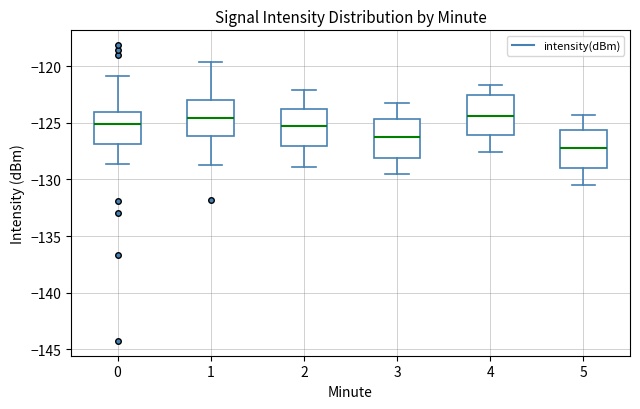

Reading left to right, transcribe this box plot: for each box, give where its median line is, the range the box spans, and where its two whiskers end, as read against the y-axis. The values are not printed on the chart, so give them approximately, as read against the axis.

0: median -125.0, box -127.0 to -124.0, whiskers -128.5 to -121.0
1: median -124.5, box -126.0 to -123.0, whiskers -128.5 to -119.5
2: median -125.0, box -127.0 to -124.0, whiskers -129.0 to -122.0
3: median -126.0, box -128.0 to -124.5, whiskers -129.5 to -123.5
4: median -124.5, box -126.0 to -122.5, whiskers -127.5 to -121.5
5: median -127.0, box -129.0 to -125.5, whiskers -130.5 to -124.5